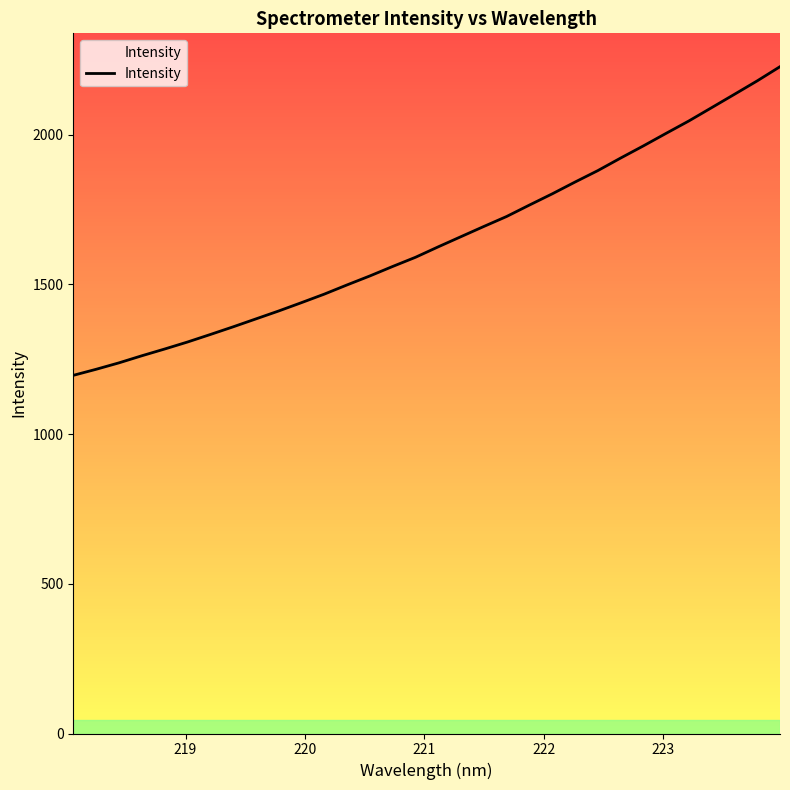

What is the difference between the maximum and minimum values?

1031.1